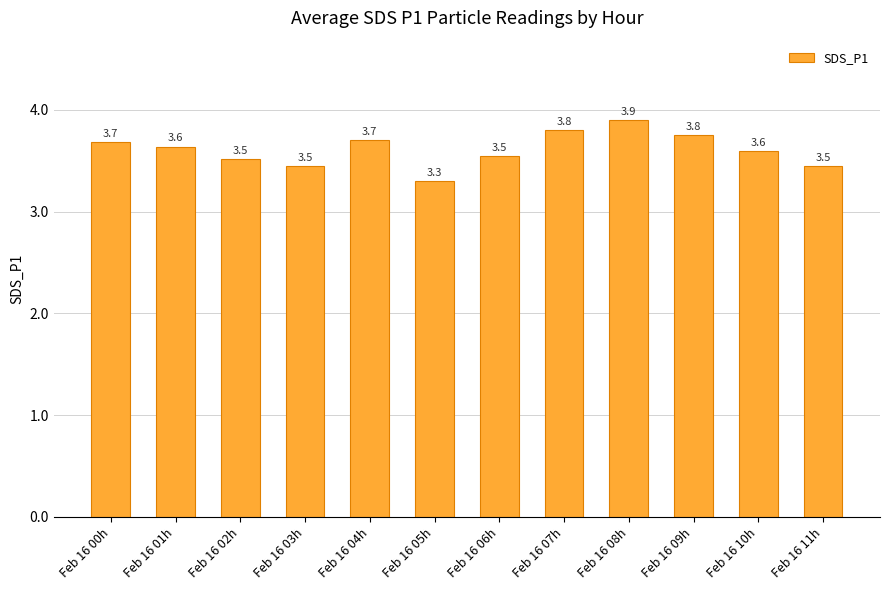

What is the label of the 3rd bar from the left?

Feb 16 02h